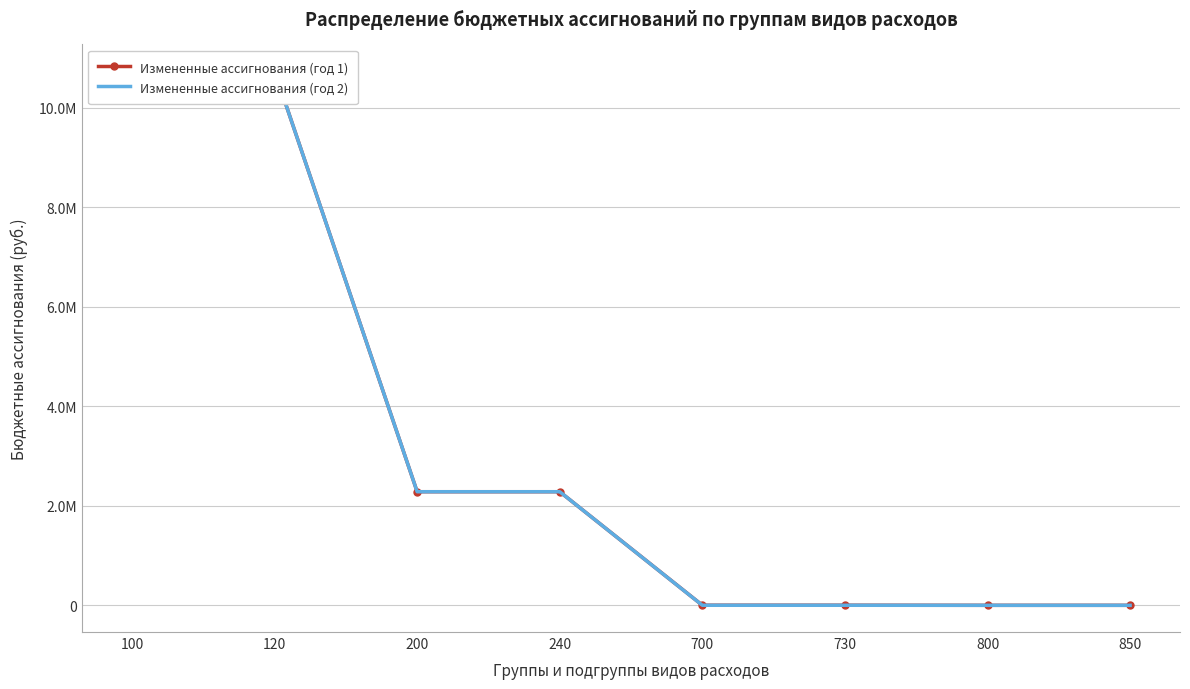

Count the number of categories in the chart.

8